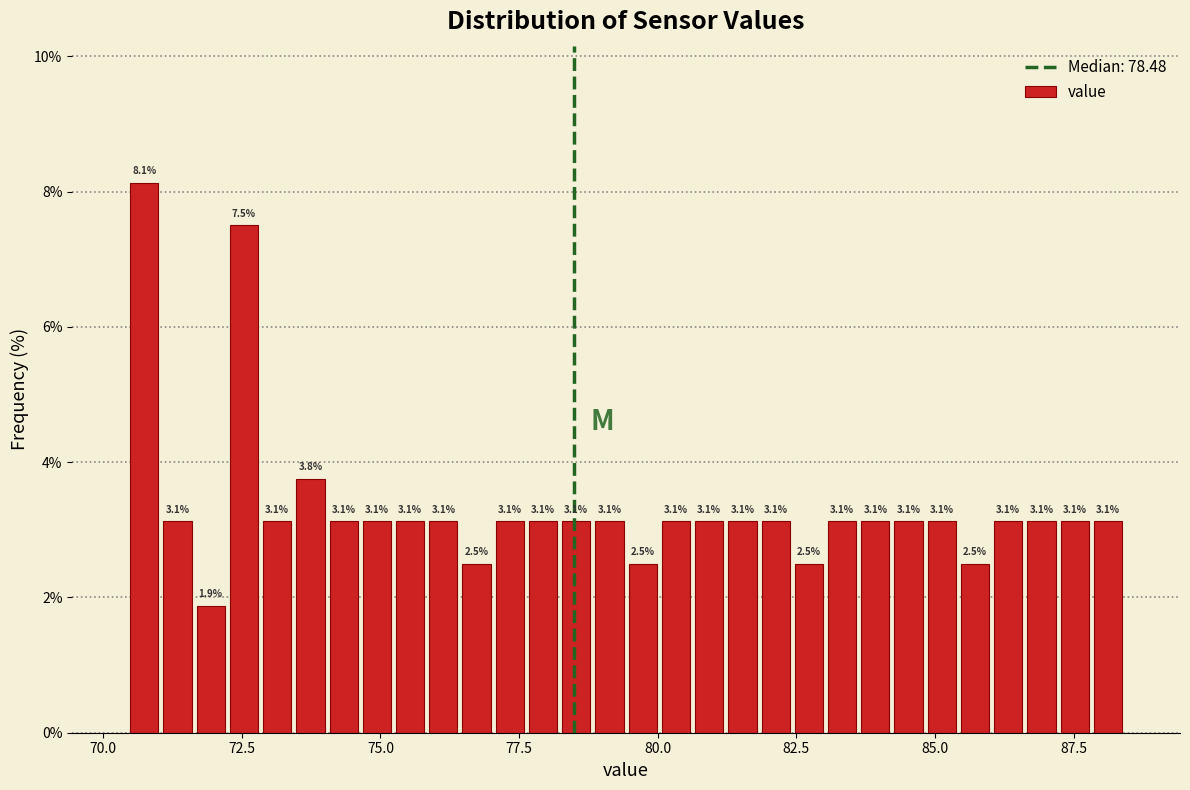

Around what value on the x-axis is the tallest bar? Give the approximate position of its centre, as read against the axis.

70.5